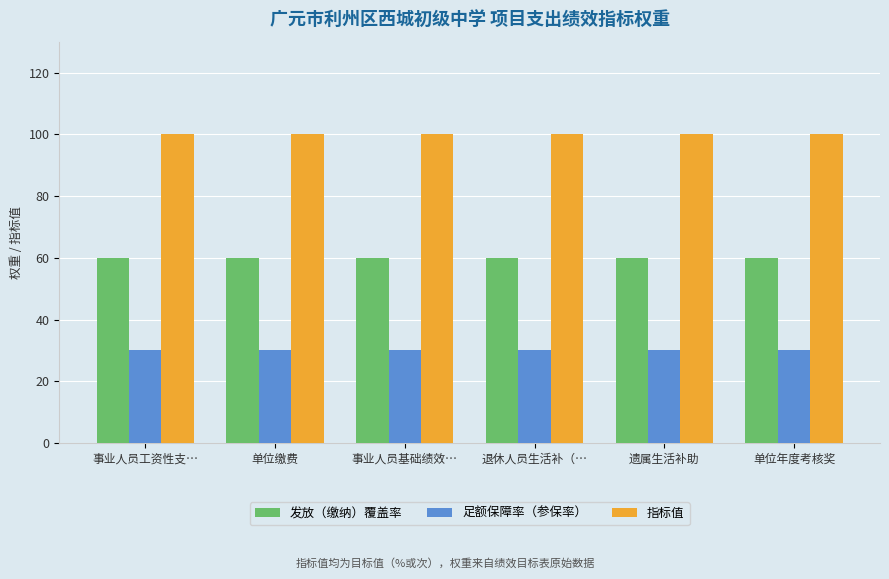

How many bars are there in total?

18